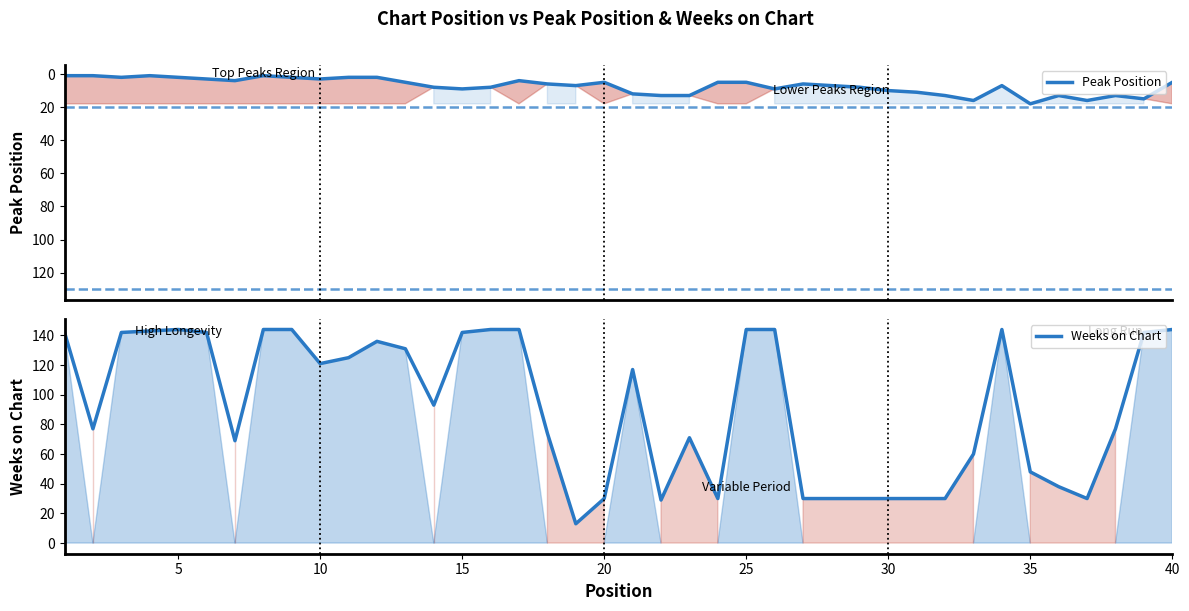

Rank the series by their maximum value, from lowest to highest.

Peak Position, Weeks on Chart